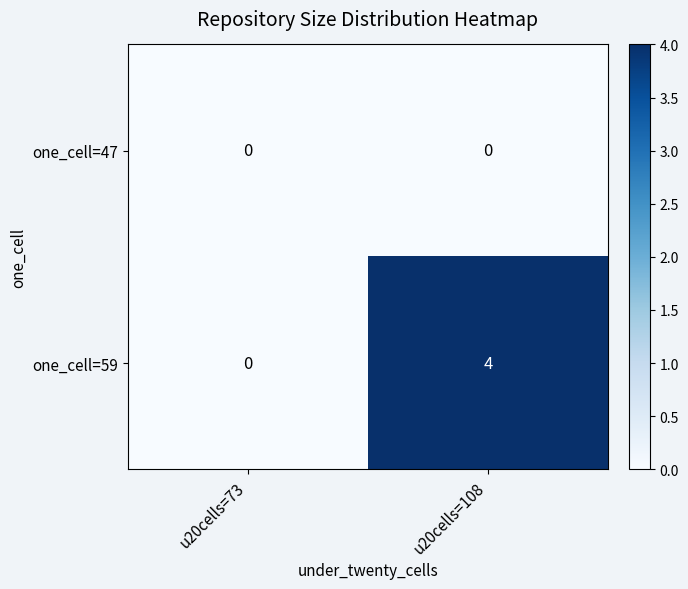

Reading left to right, what are all the values shown in this chart?

one_cell=47: 0	0
one_cell=59: 0	4